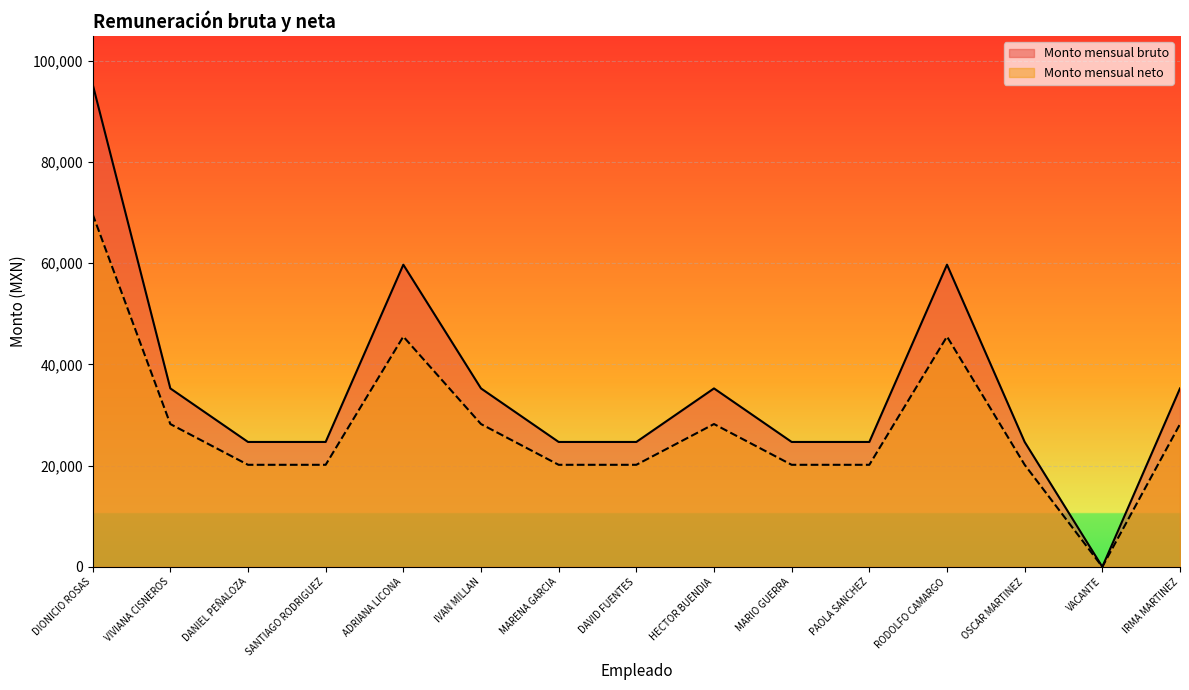

What is the value of the Monto mensual bruto point at the 4th from the left?

24672.0